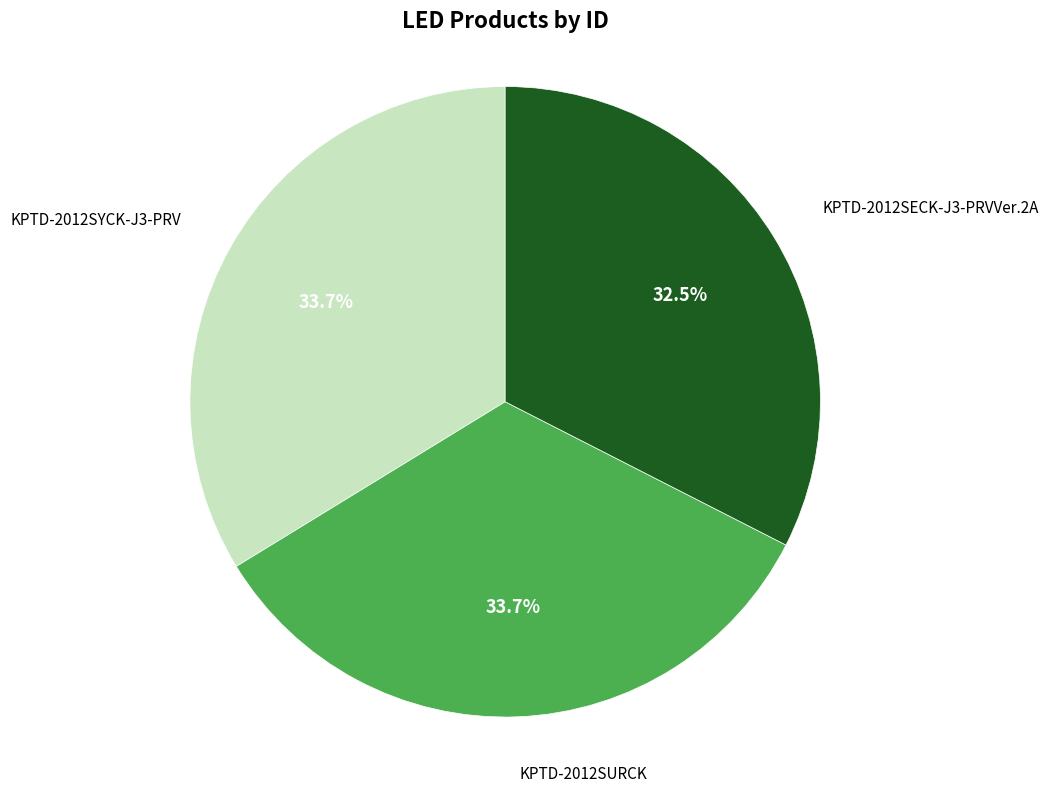

Does any single category account for the majority?

No